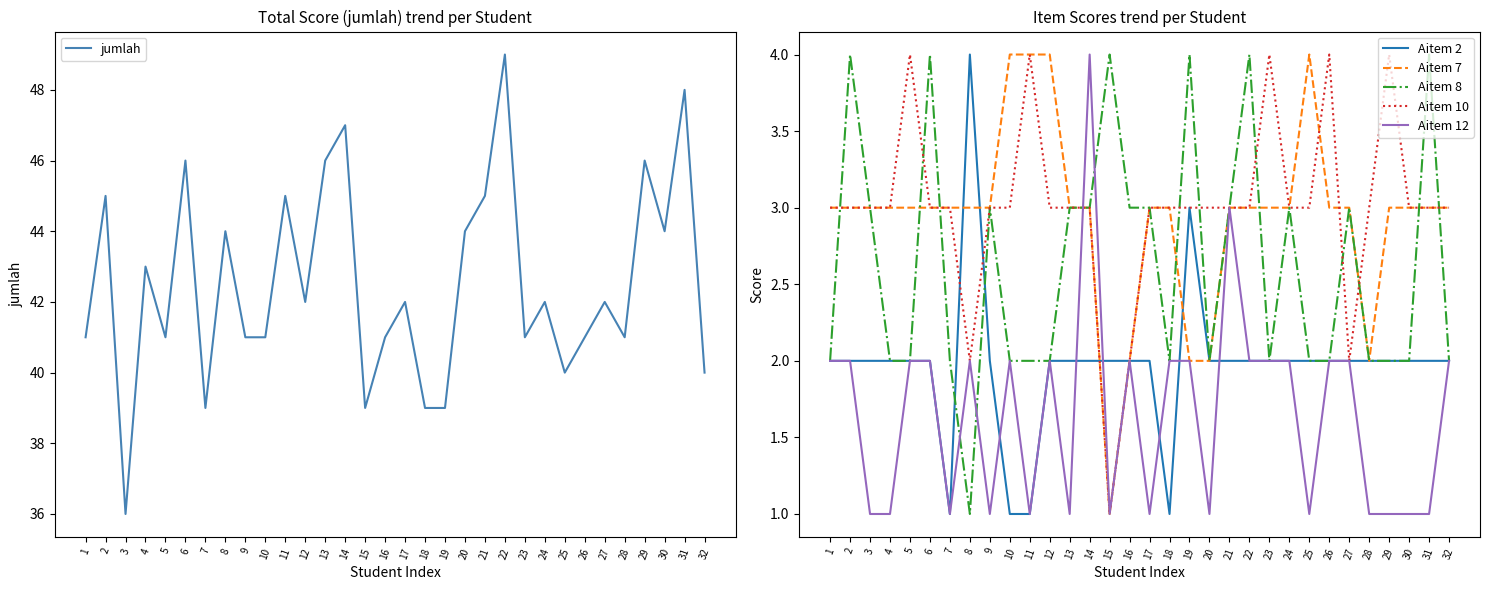

Between 12 and 10, which is larger?

12